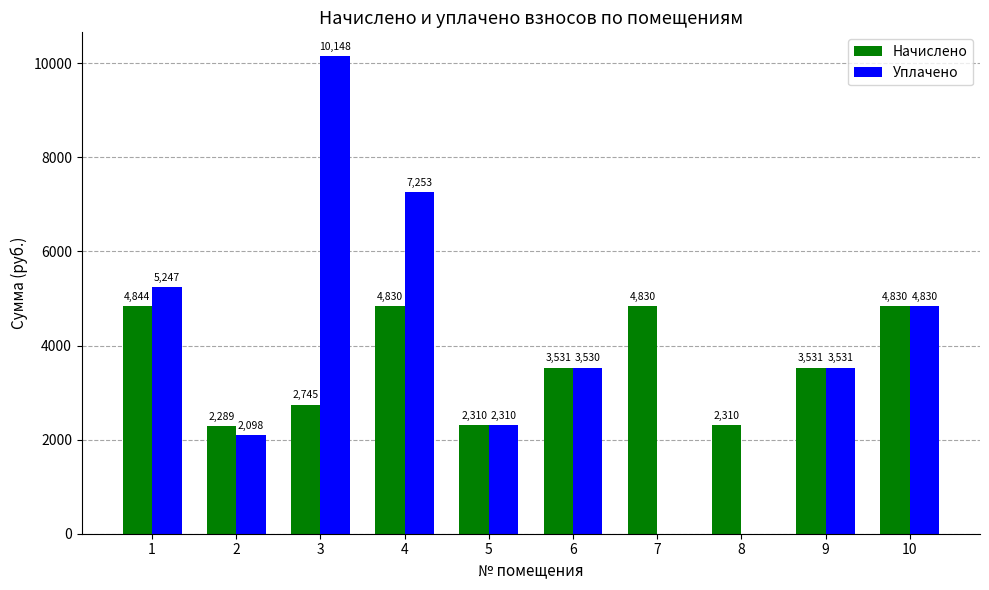

Which series has the widest spread of values?

Уплачено